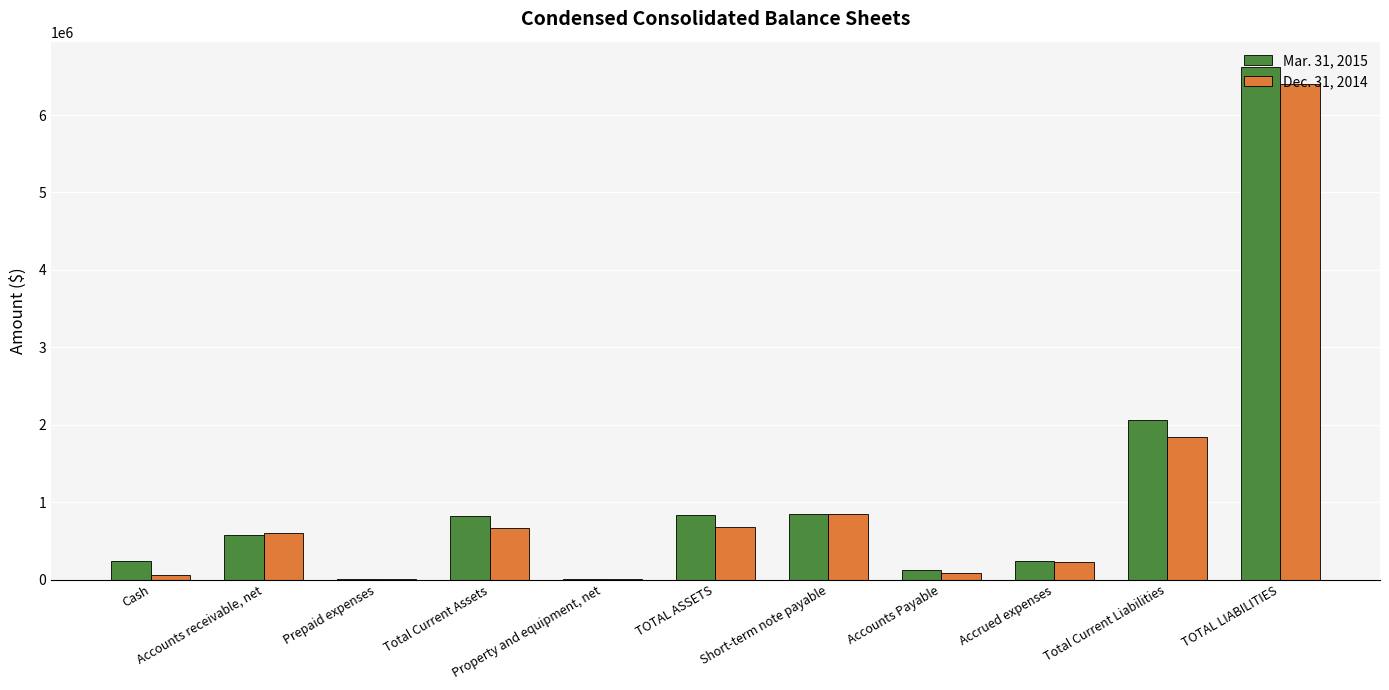

The value of Dec. 31, 2014 at TOTAL LIABILITIES is 6394524. True or false?

True